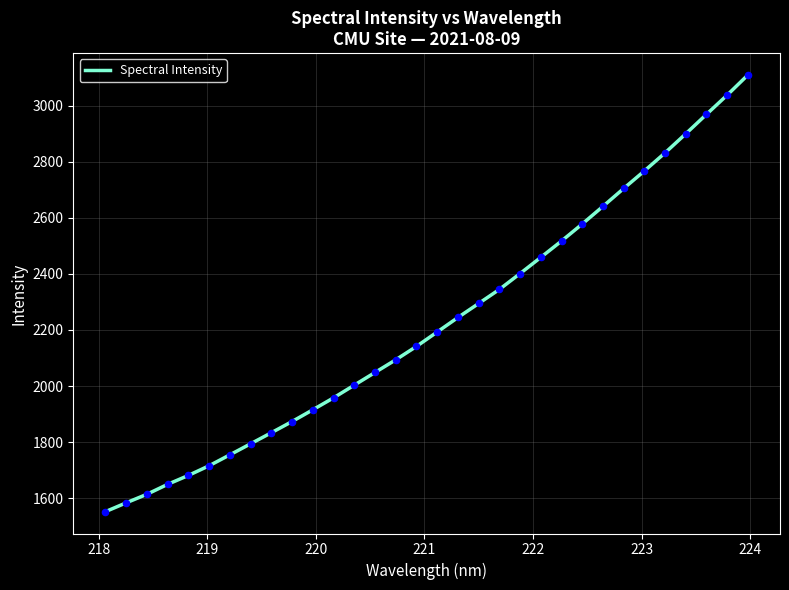

What is the difference between the maximum and minimum values?

1556.8